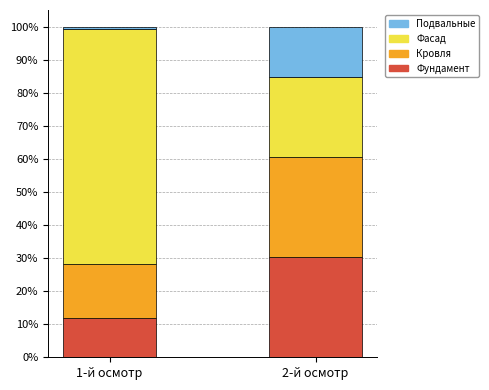

What is the total value across all series at 2-й осмотр?

100.0